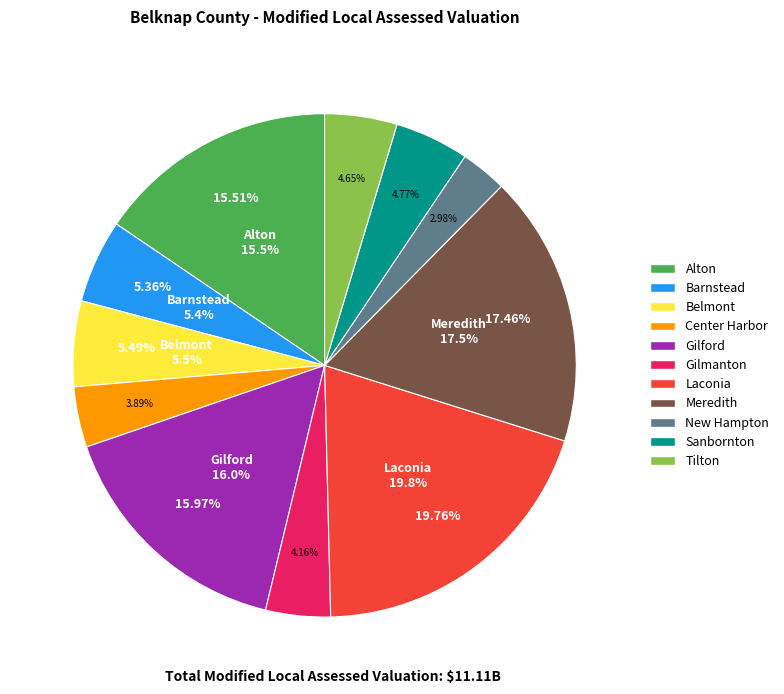

True or false: Center Harbor accounts for 1% of the total.

False